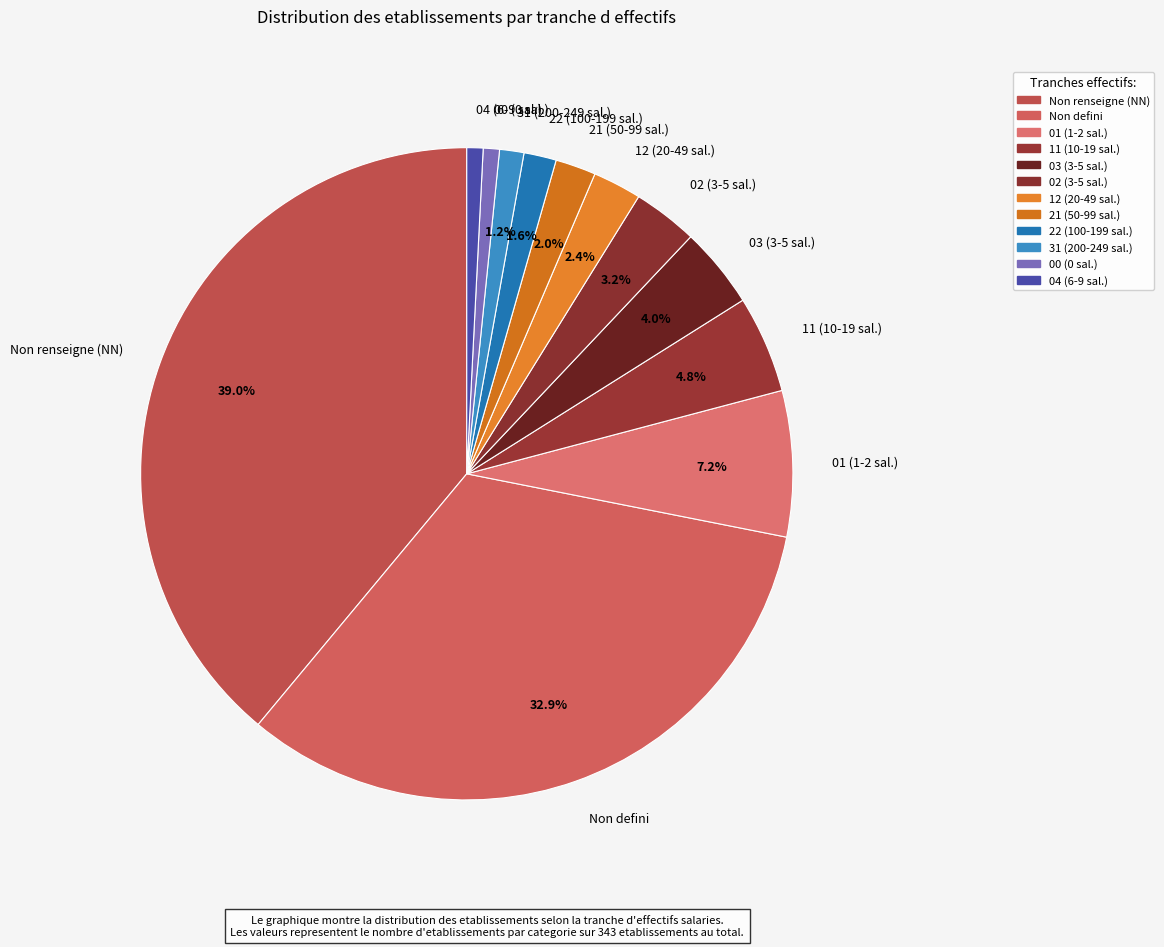

Does Non renseigne (NN) account for over 50% of the chart?

No